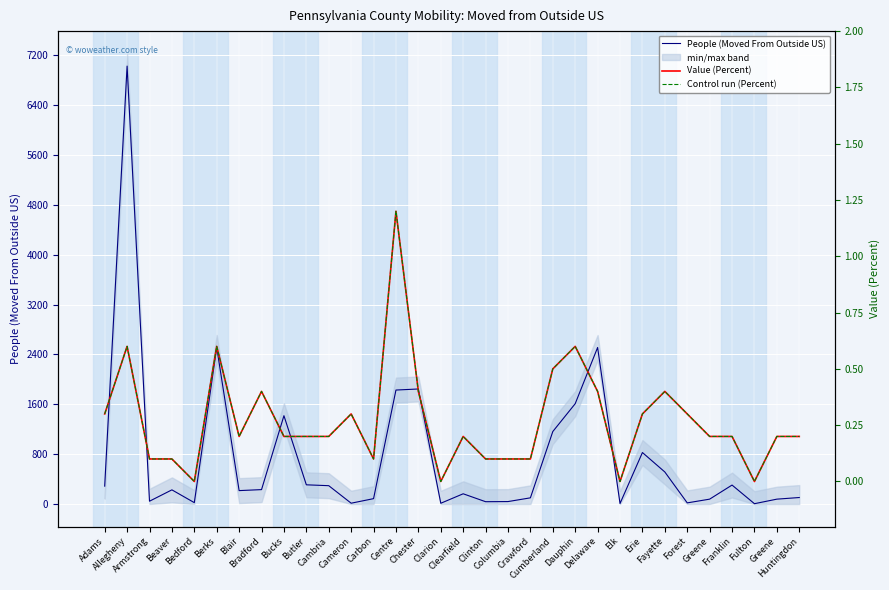

True or false: Value (Percent) and People (Moved From Outside US) intersect in this chart.

False